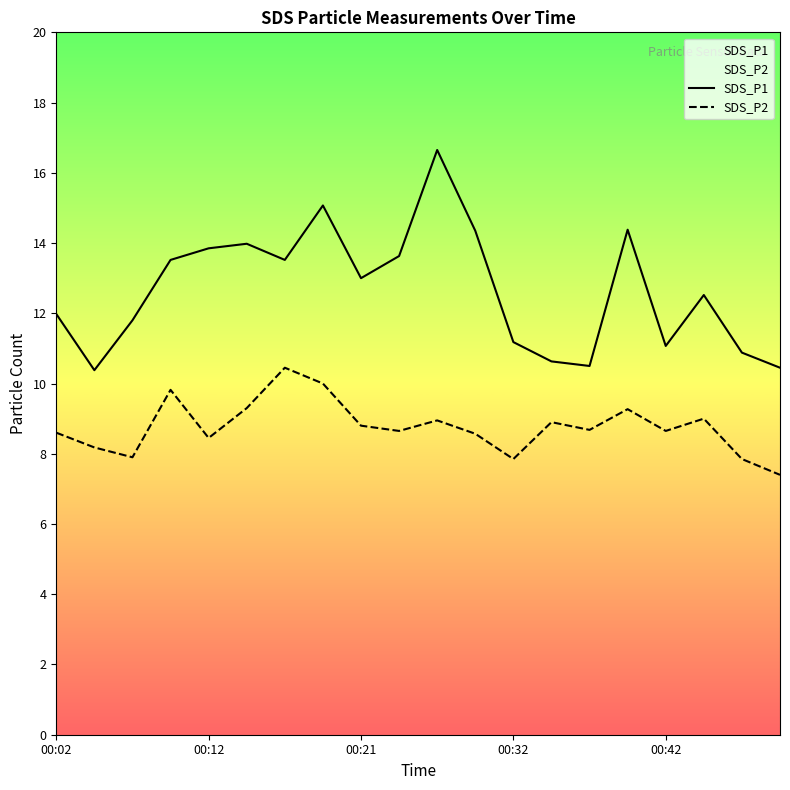

Read the SDS_P1 value at 00:21.

13.0